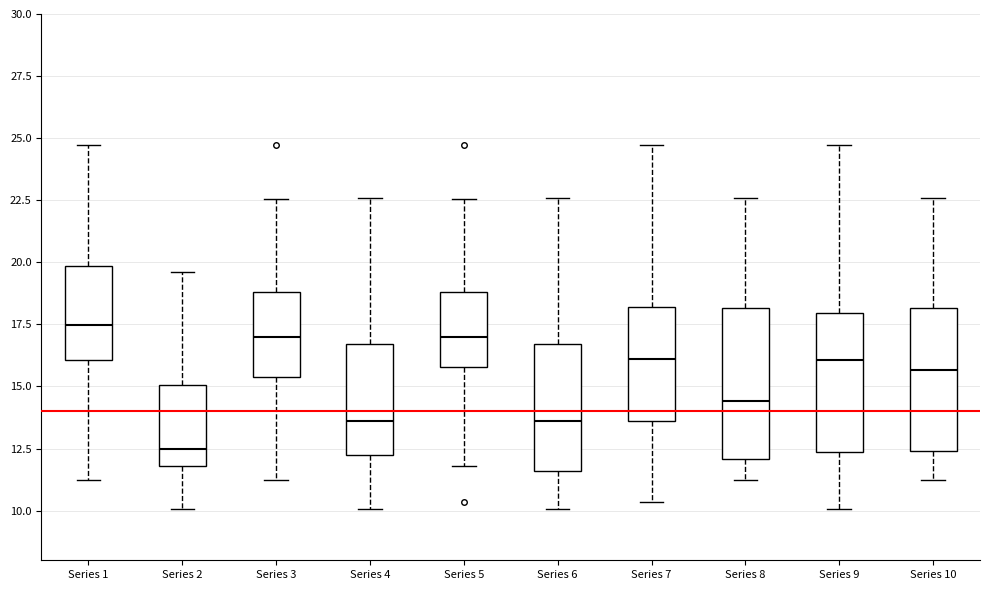

Reading left to right, transcribe this box plot: for each box, give where its median line is, the range the box spans, and where its two whiskers end, as read against the y-axis. The values are not printed on the chart, so give them approximately, as read against the axis.

Series 1: median 17.5, box 16.0 to 20.0, whiskers 11.5 to 24.5
Series 2: median 12.5, box 12.0 to 15.0, whiskers 10.0 to 19.5
Series 3: median 17.0, box 15.5 to 19.0, whiskers 11.5 to 22.5
Series 4: median 13.5, box 12.5 to 16.5, whiskers 10.0 to 22.5
Series 5: median 17.0, box 16.0 to 19.0, whiskers 12.0 to 22.5
Series 6: median 13.5, box 11.5 to 16.5, whiskers 10.0 to 22.5
Series 7: median 16.0, box 13.5 to 18.0, whiskers 10.5 to 24.5
Series 8: median 14.5, box 12.0 to 18.0, whiskers 11.0 to 22.5
Series 9: median 16.0, box 12.5 to 18.0, whiskers 10.0 to 24.5
Series 10: median 15.5, box 12.5 to 18.0, whiskers 11.0 to 22.5